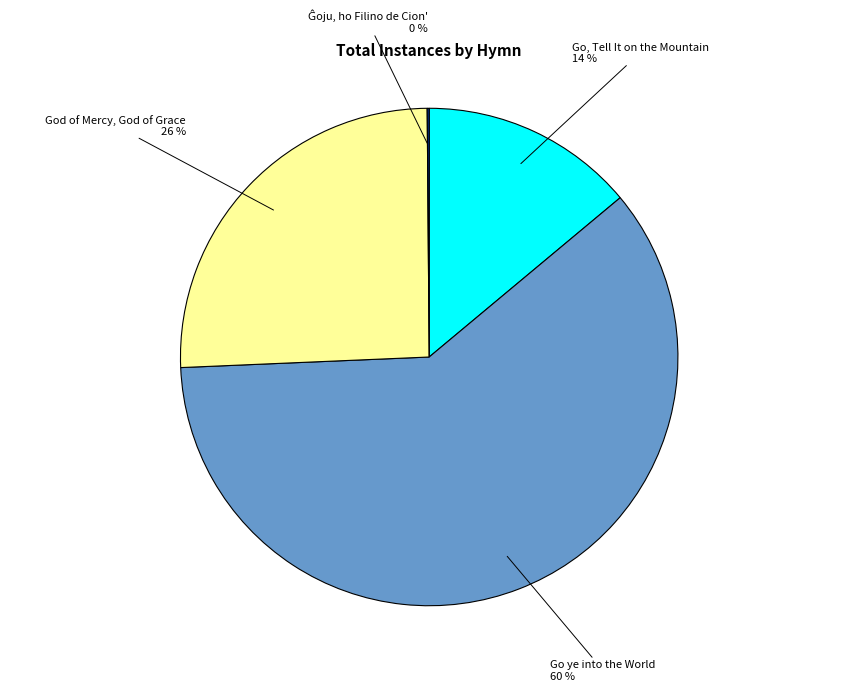

To the nearest percent, what is the difference between the largest and smallest slice percentages?

60%